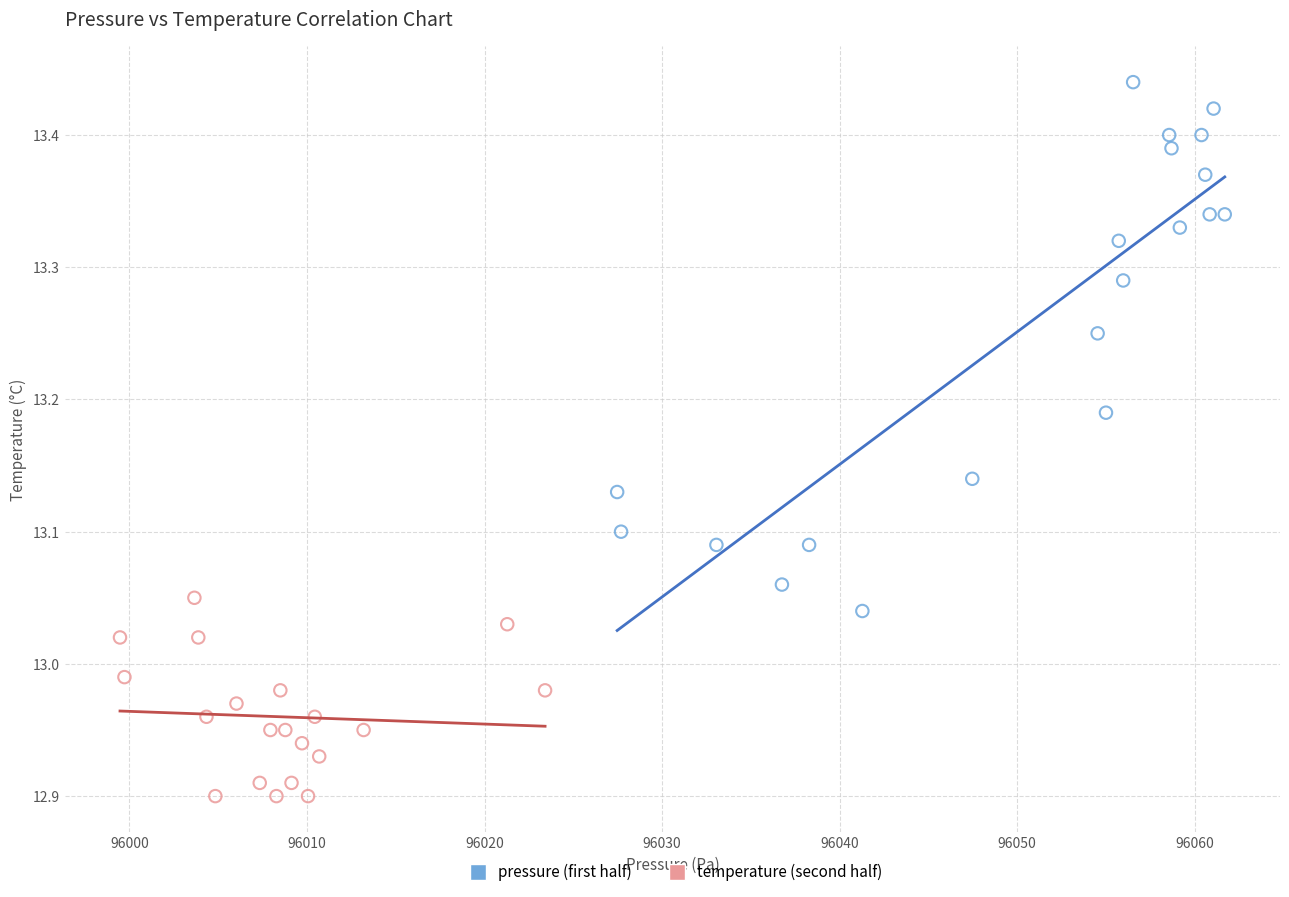

Which series reaches the minimum Y coordinate?

temperature (second half)